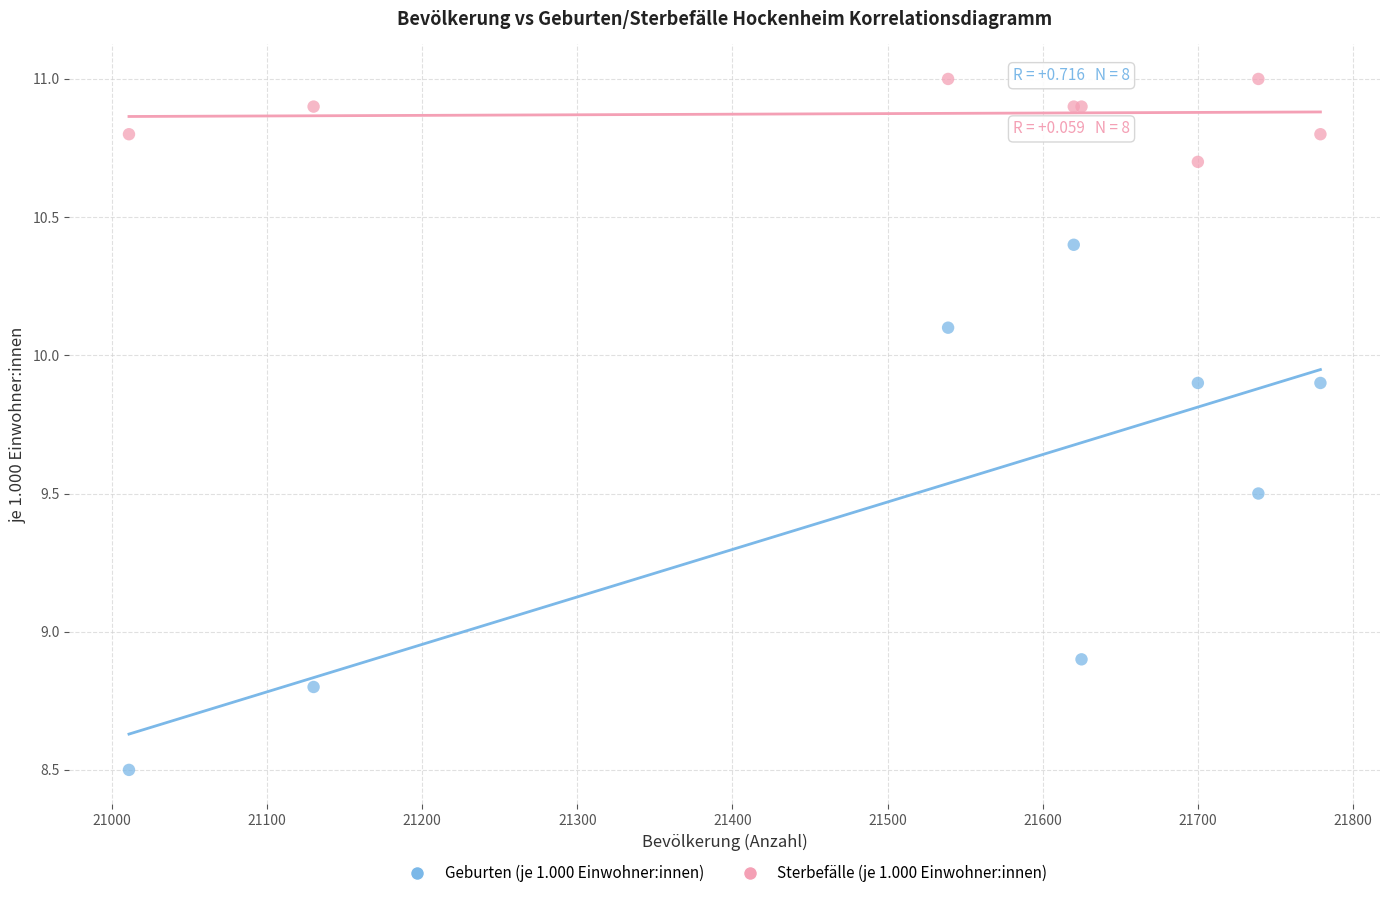

Across all series, what Y value is closest to 9?

8.9